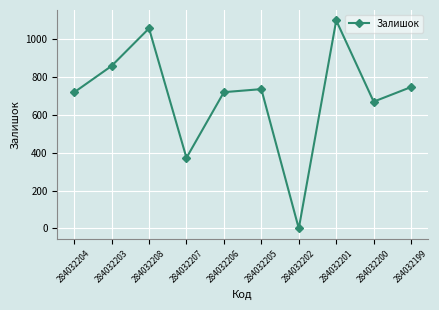

How many lines are shown in the chart?

1